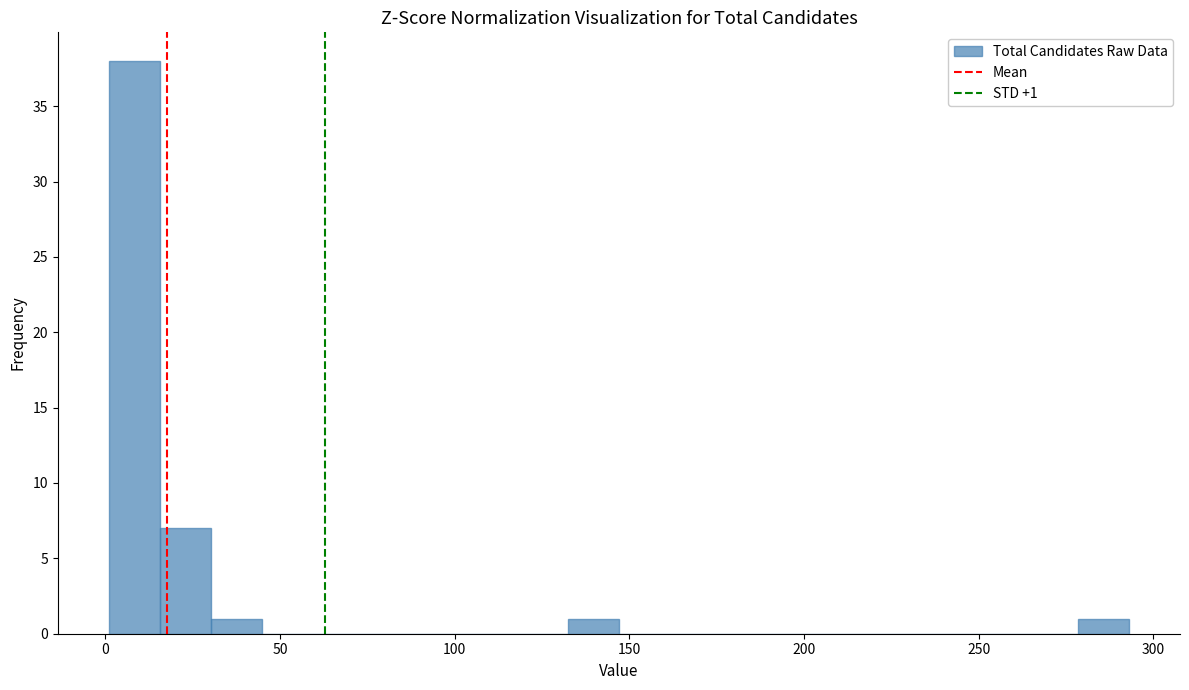

Read against the x-axis, roughly where is the centre of the tallest bar?

10